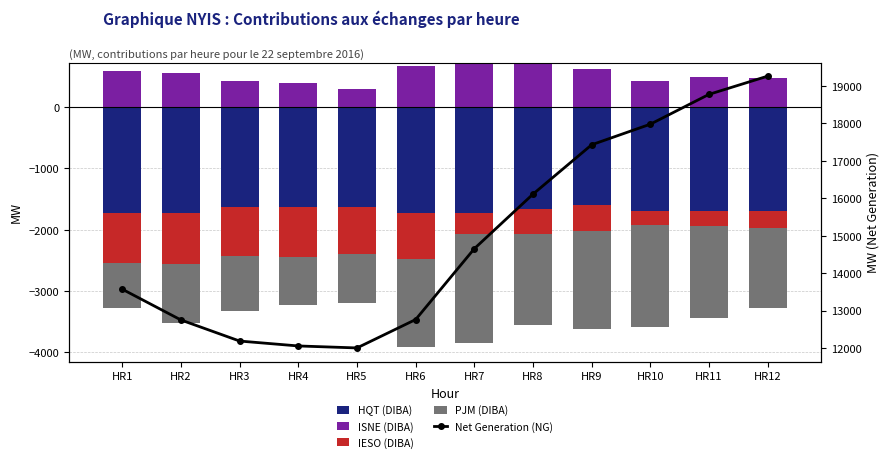

What is the total value across all series at HR10?

18401